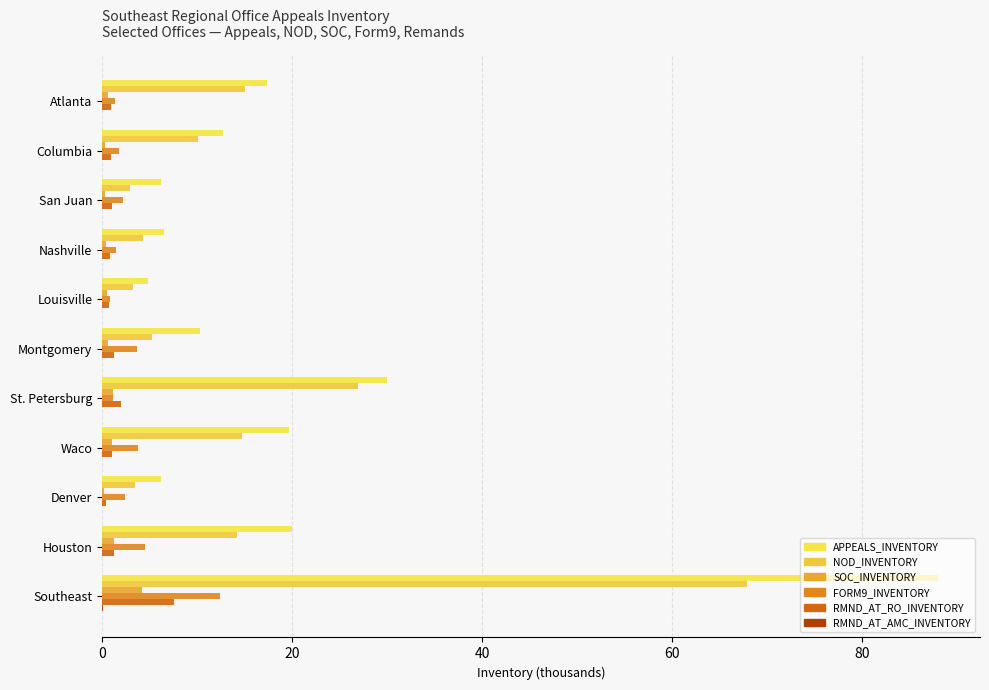

Count the number of categories in the chart.

11